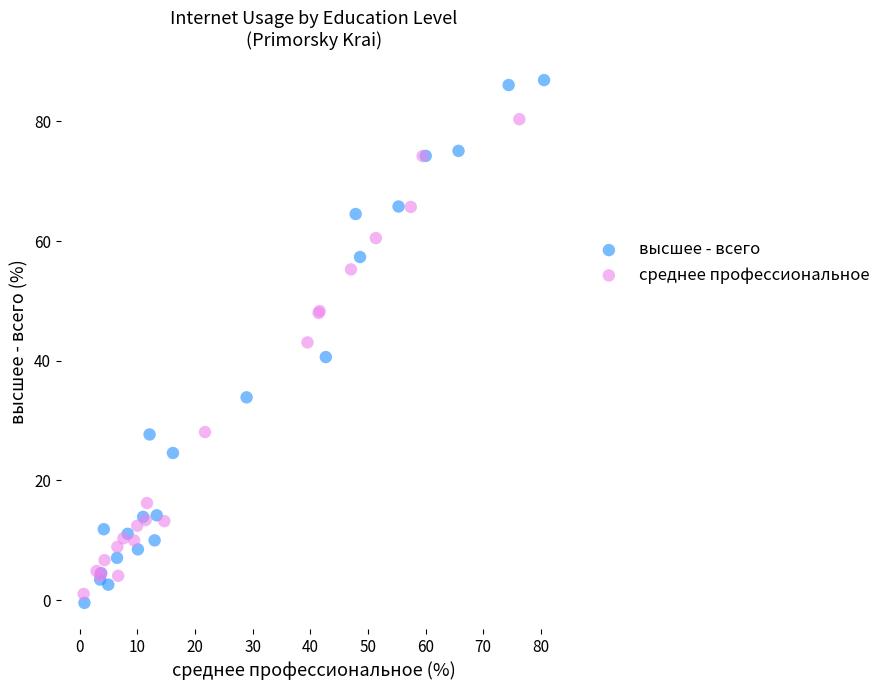

What are all the series names shown in the legend?

высшее - всего, среднее профессиональное